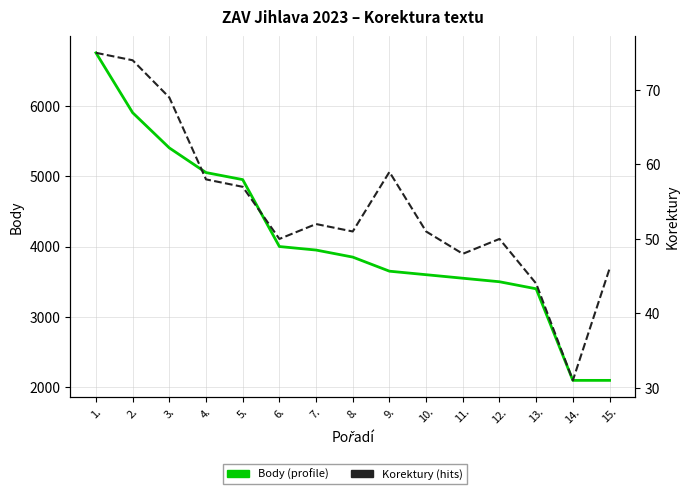

Rank the series by their average value, from lowest to highest.

Korektury, Body